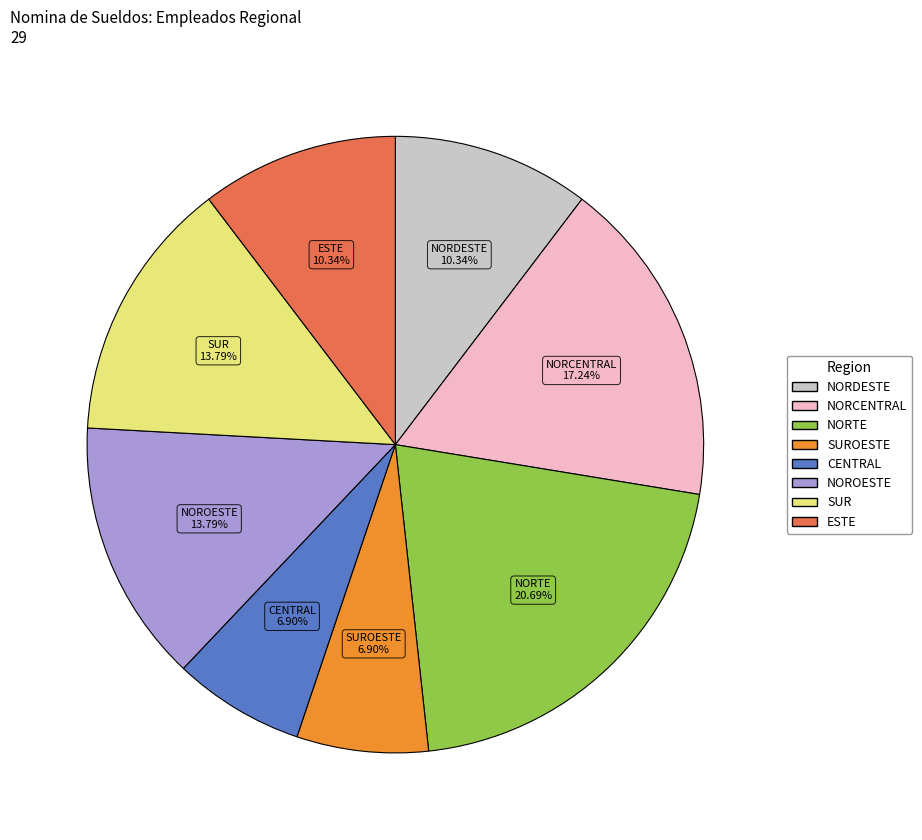

Is there a majority slice in this chart?

No